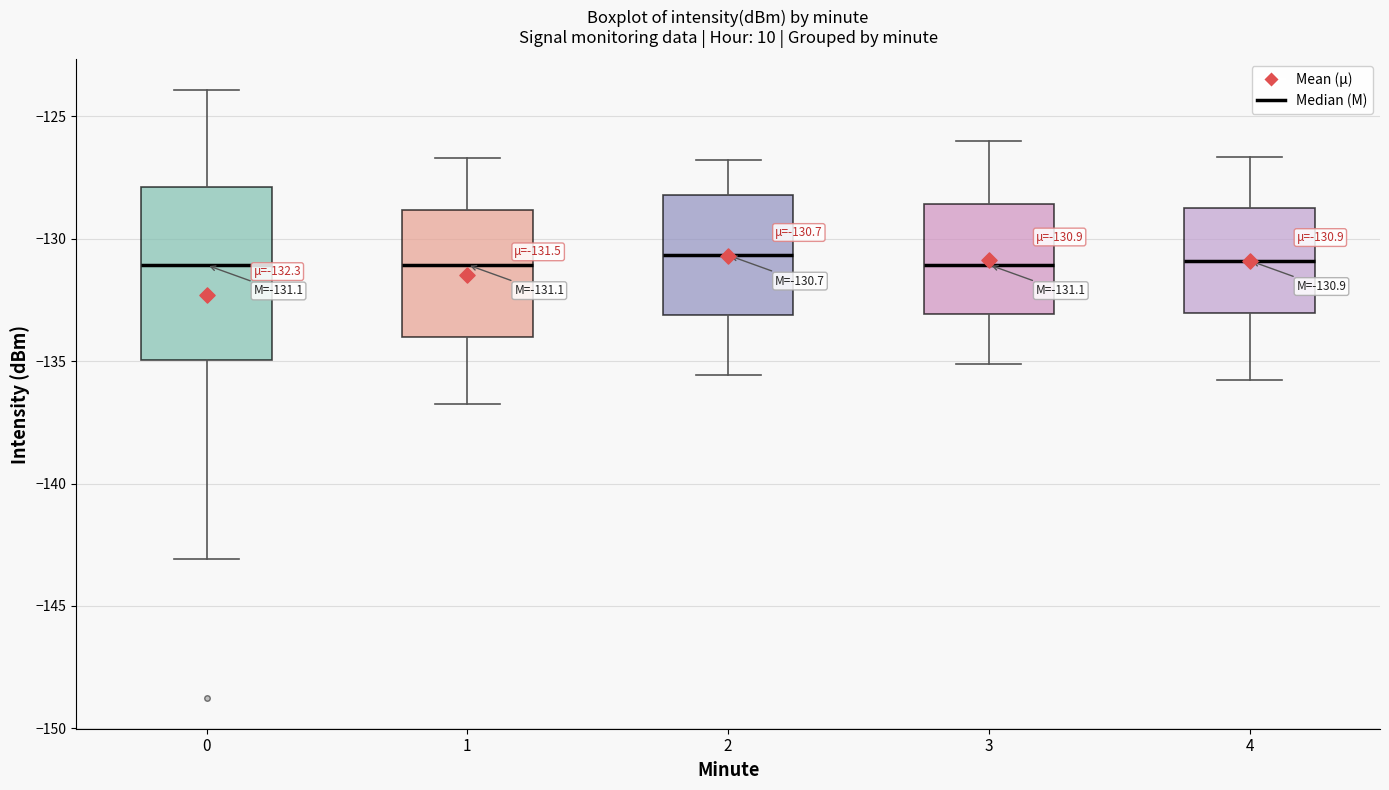

Which box is the tallest, from its lower edge to its upper edge?

0